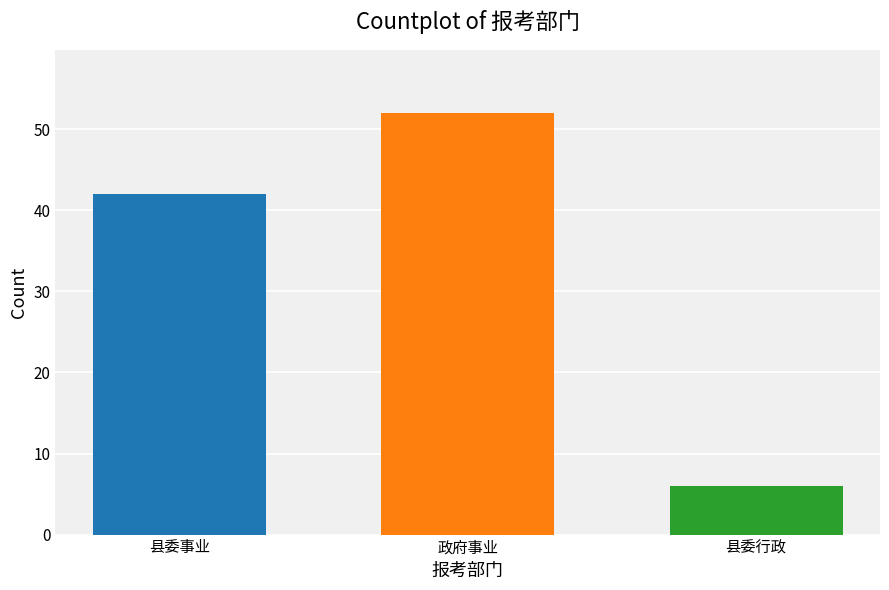

What is the label of the 1st bar from the right?

县委行政